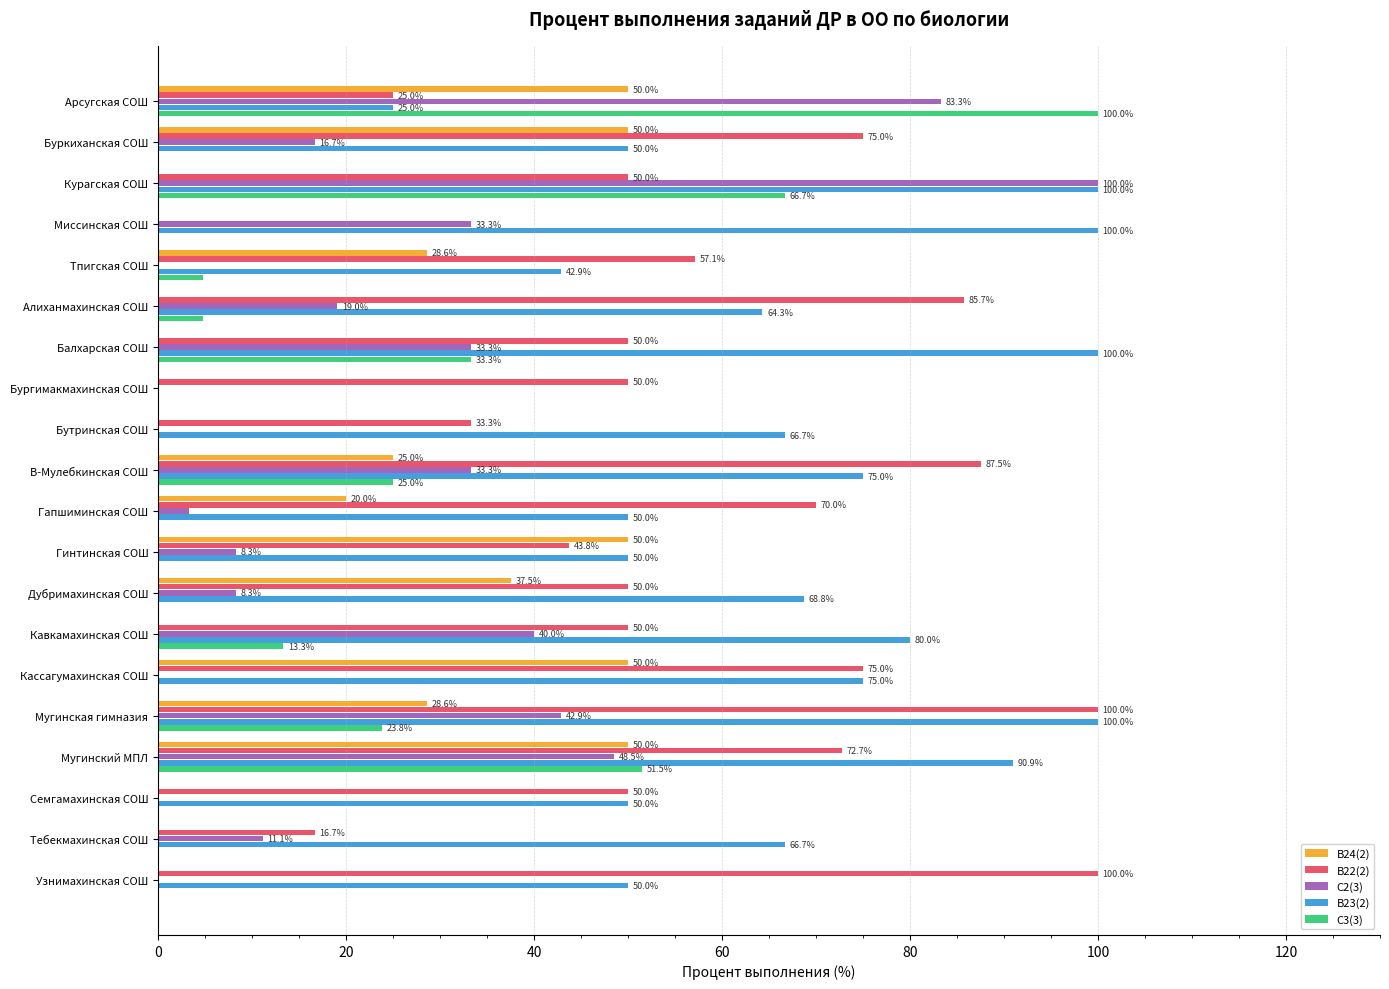

How many categories are shown in the chart?

20